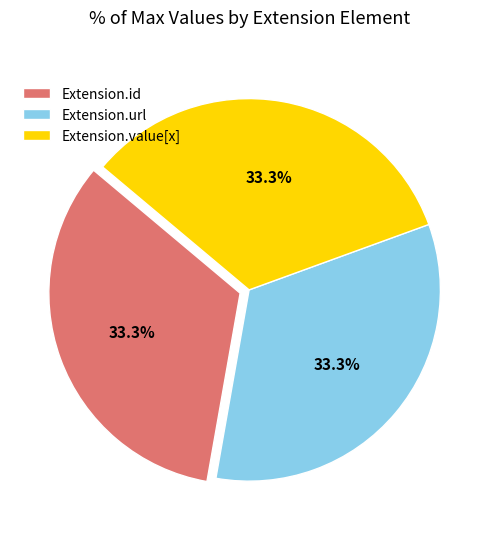

What is the ratio of the value at Extension.value[x] to the value at Extension.url?

1.0